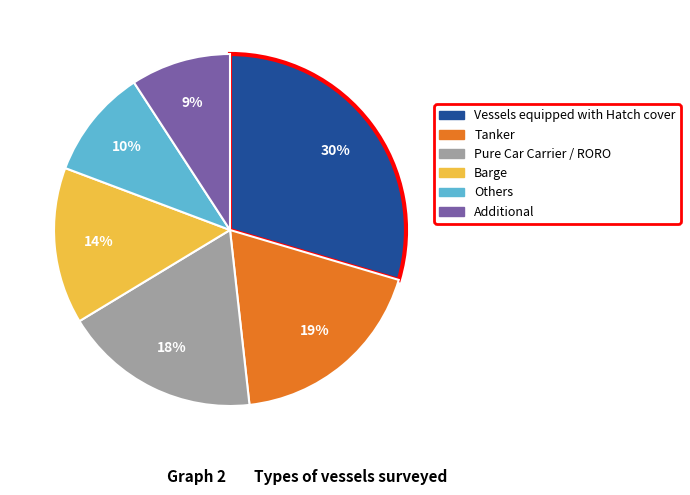

Does any single category account for the majority?

No